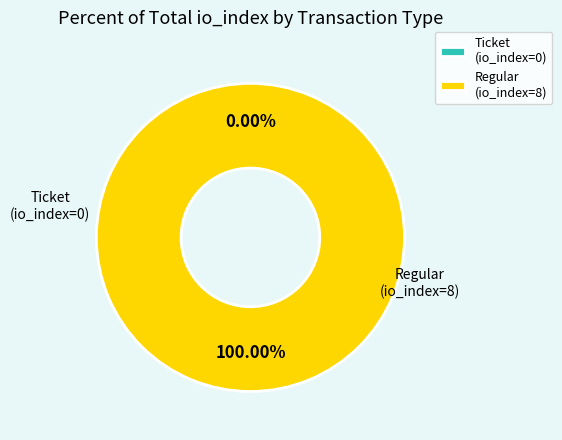

Does Ticket (io_index=0) represent more than half of the total?

No